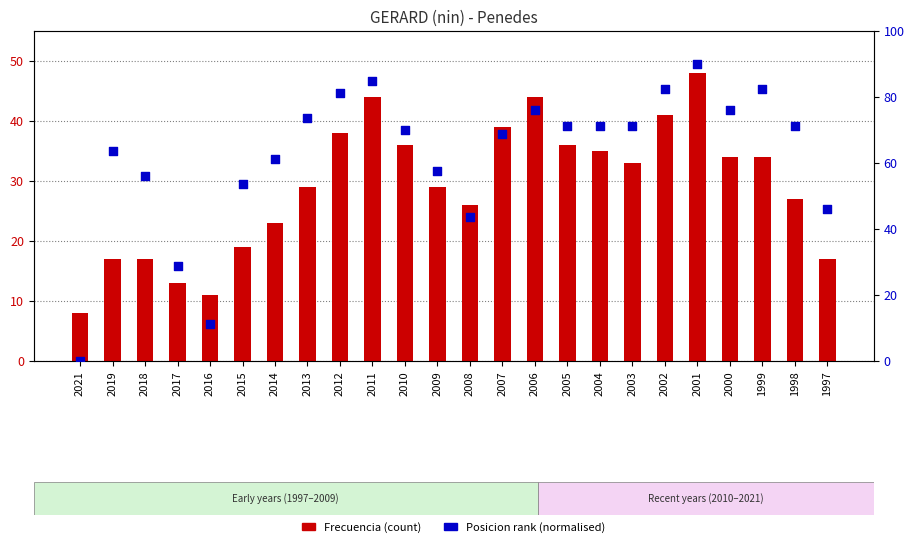

Which series has the largest Y range (max minus min)?

Posicion rank (normalised)